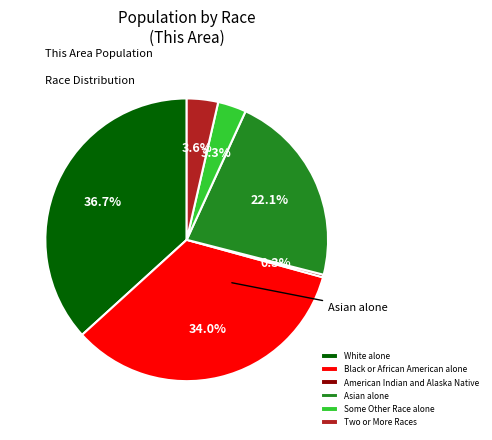

What portion of the pie excludes Two or More Races?

96.4%